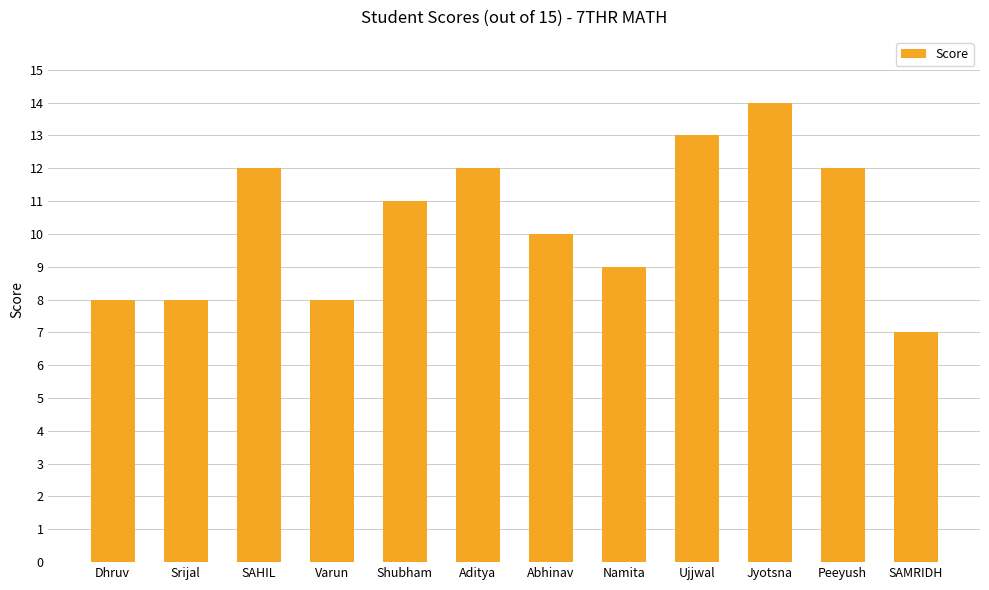

At which label is the value closest to 10?

Abhinav